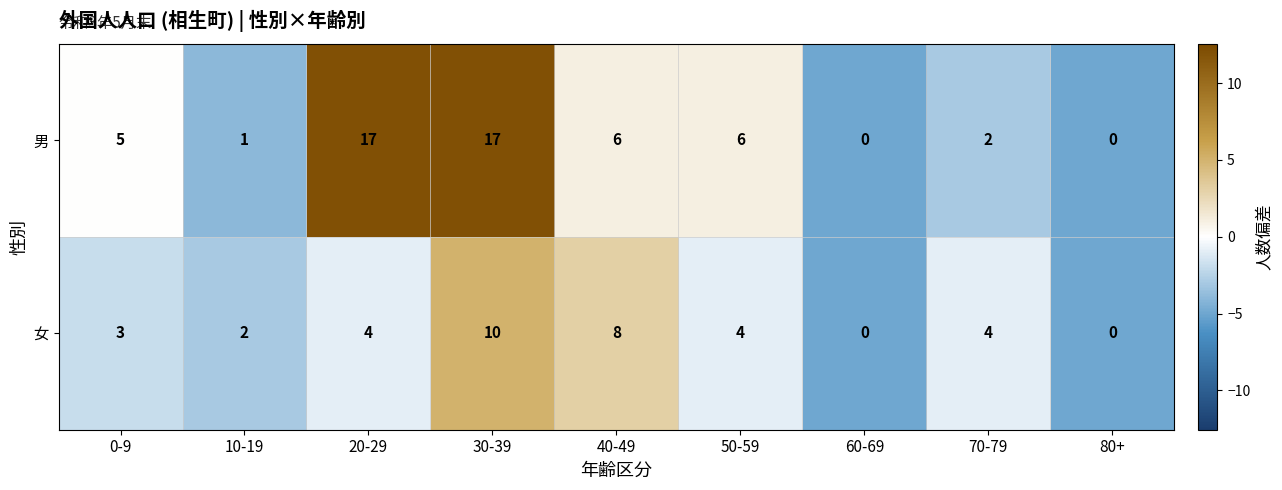

How many distinct data groups are displayed?

2